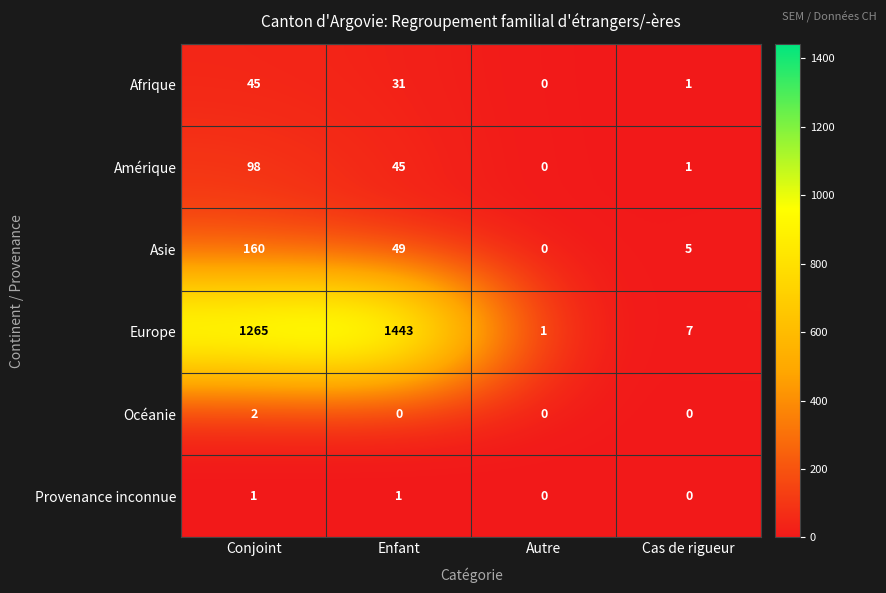

What is the difference between the highest and lowest values at Conjoint?

1264